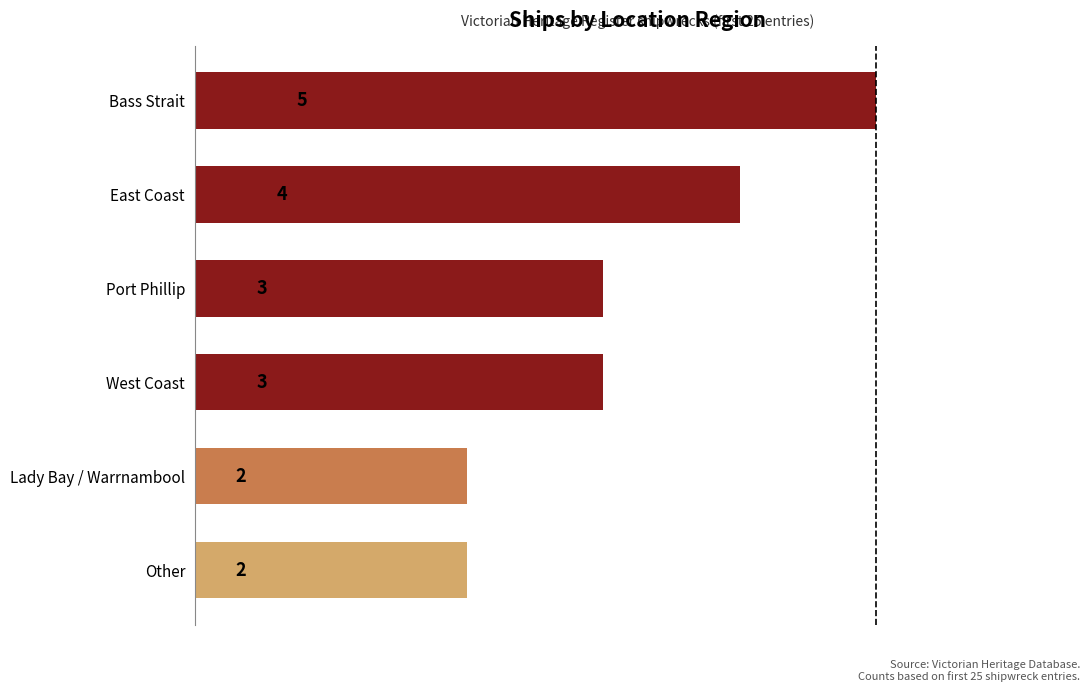

Reading top to bottom, list all the values displayed in this chart.

5	4	3	3	2	2